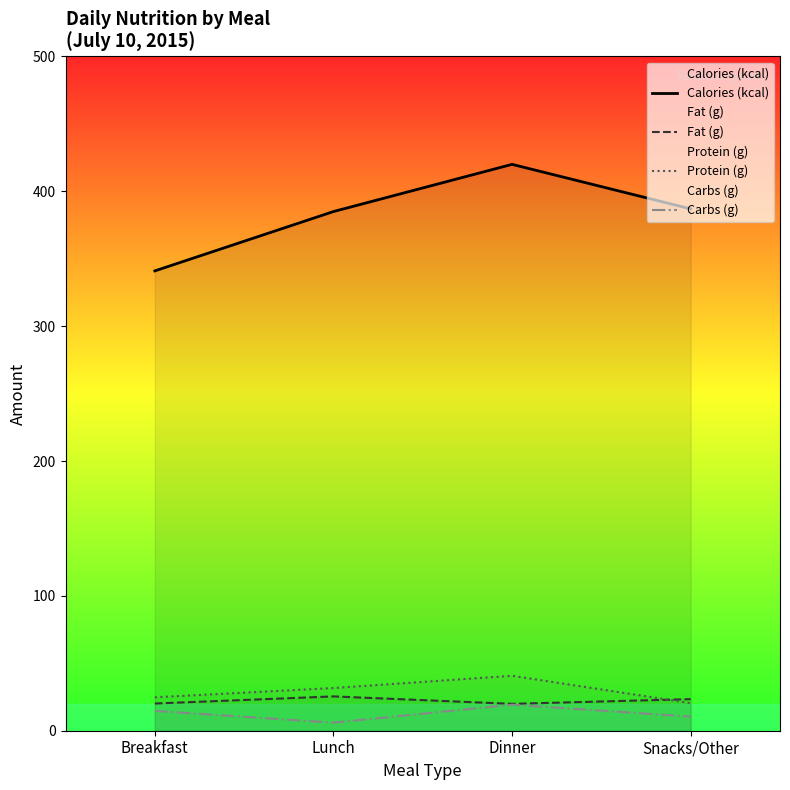

What is the minimum value shown in the chart?

6.0